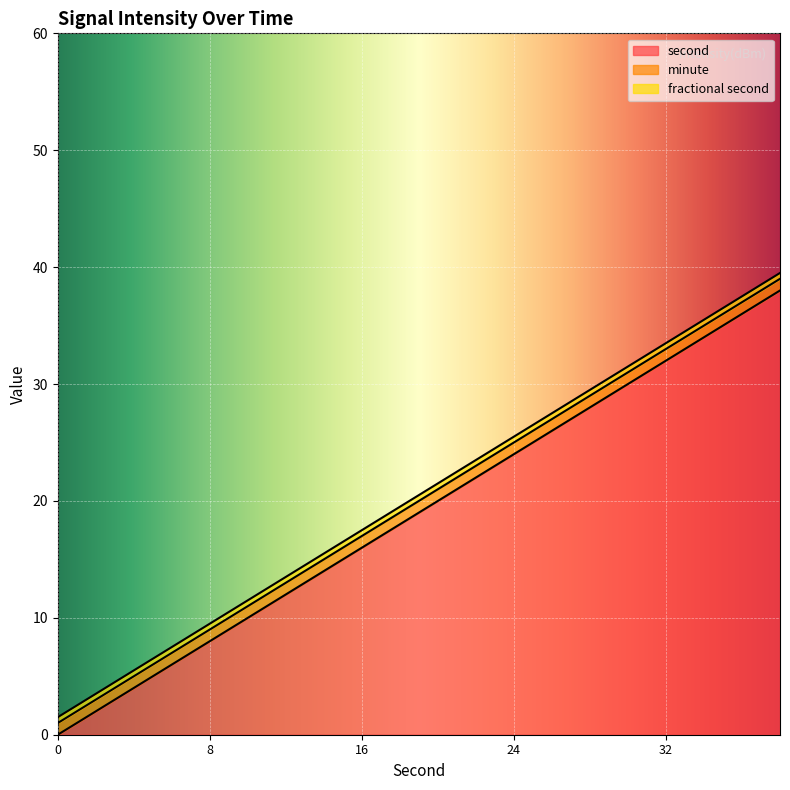

Is the value of minute at 34 greater than the value of second at 22?

No